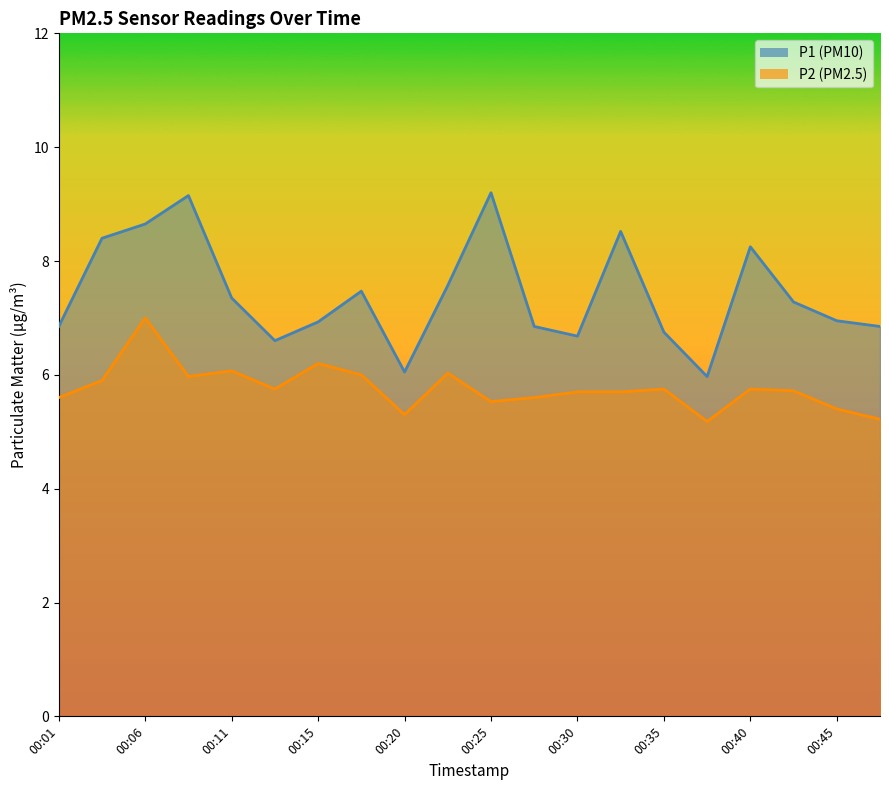

What is the difference between the maximum and minimum values in the P2 series?

1.8